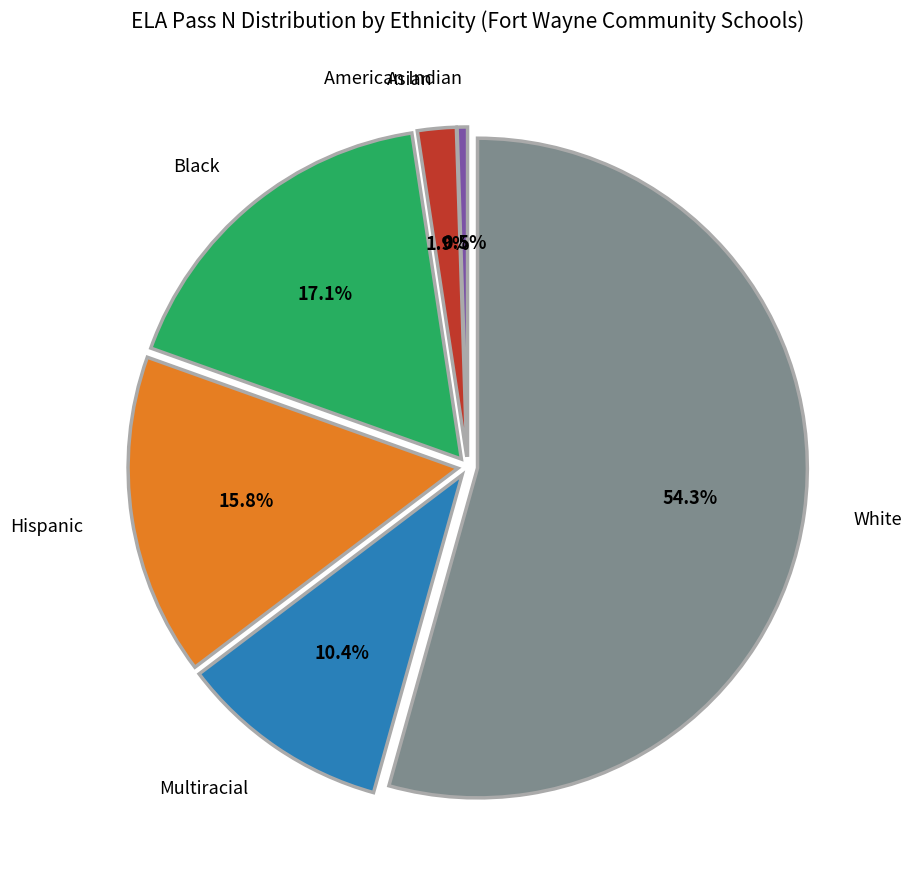

How many segments does this pie chart have?

6